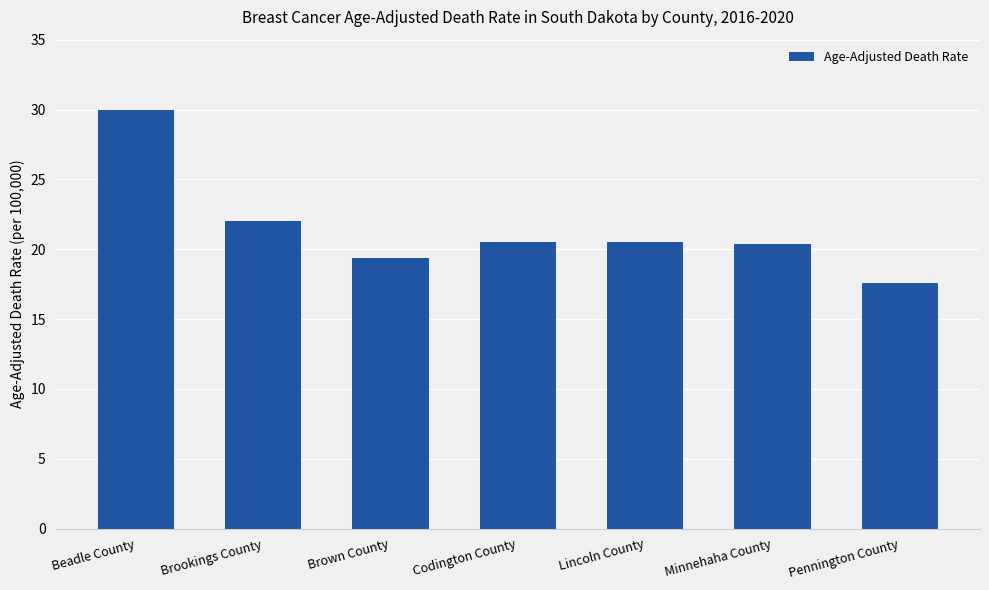

What is the minimum value shown in the chart?

17.6